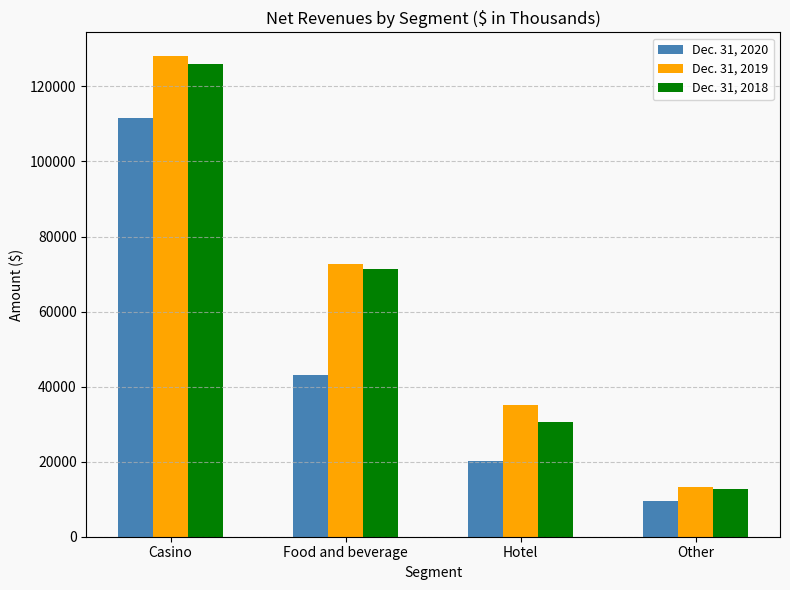

Is it true that Dec. 31, 2020 equals 4083 at Hotel?

False